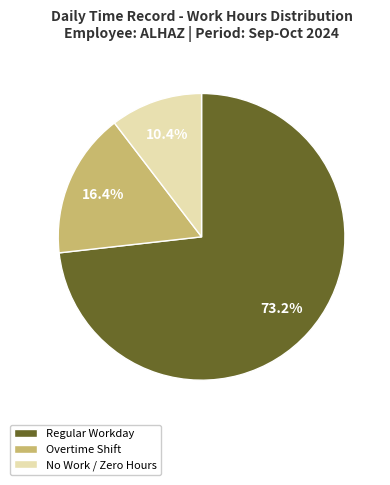

Does any single category account for the majority?

Yes